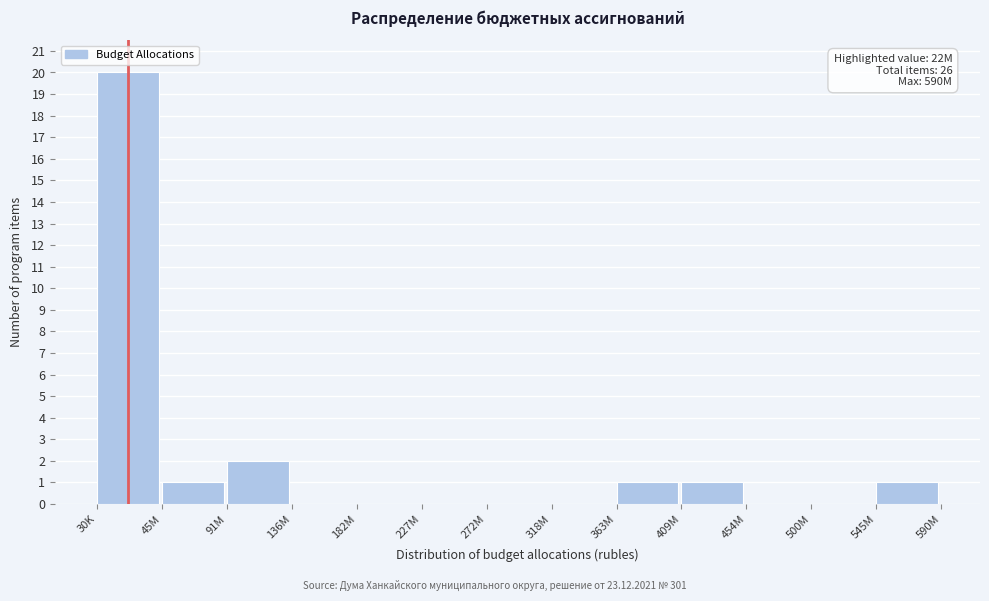

Reading right to left, extract all data points from this chart.

545M=1	500M=0	454M=0	409M=1	363M=1	318M=0	272M=0	227M=0	182M=0	136M=0	91M=2	45M=1	30K=20